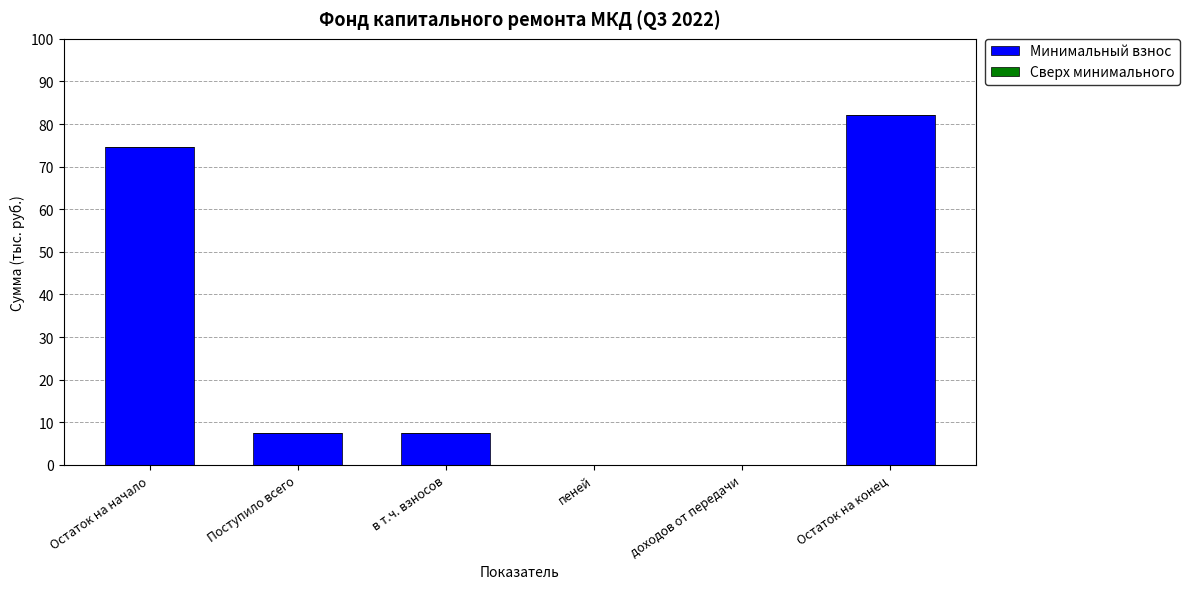

Between Остаток на конец and доходов от передачи, which is larger?

Остаток на конец